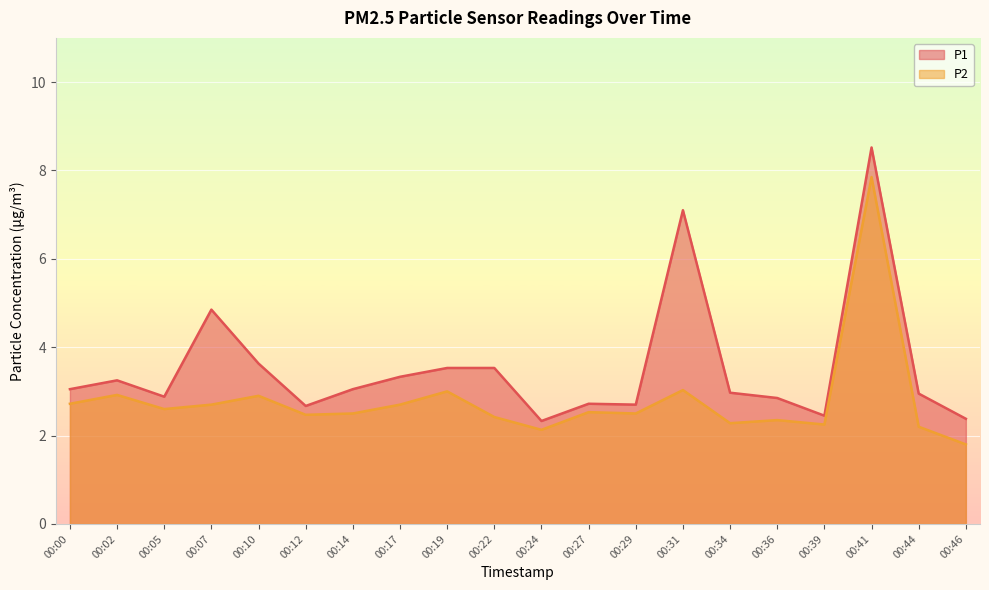

Reading right to left, what are all the values shown in this chart?

P1: 2.4	3.0	8.5	2.5	2.9	3.0	7.1	2.7	2.7	2.3	3.5	3.5	3.3	3.0	2.7	3.6	4.8	2.9	3.2	3.0
P2: 1.8	2.2	7.8	2.2	2.4	2.3	3.0	2.5	2.5	2.1	2.4	3.0	2.7	2.5	2.5	2.9	2.7	2.6	2.9	2.7